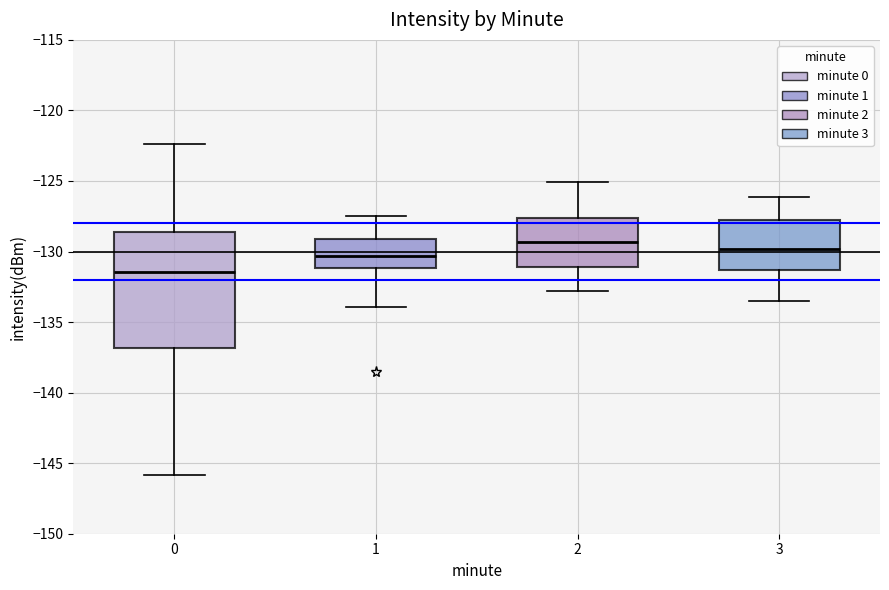

Which box has the lowest median line?

0